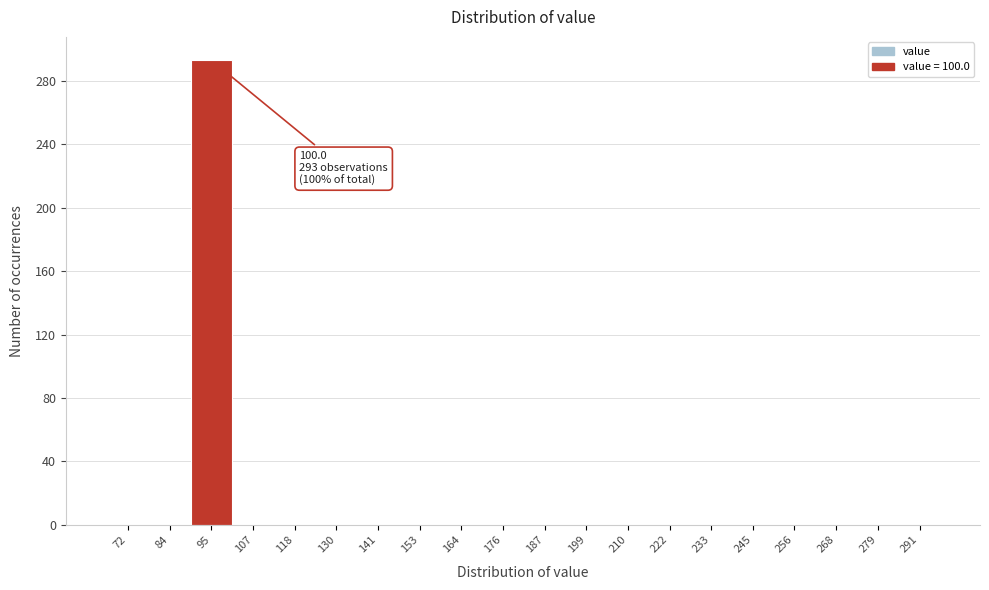

Reading left to right, extract all data points from this chart.

72=0	84=0	95=293	107=0	118=0	130=0	141=0	153=0	164=0	176=0	187=0	199=0	210=0	222=0	233=0	245=0	256=0	268=0	279=0	291=0